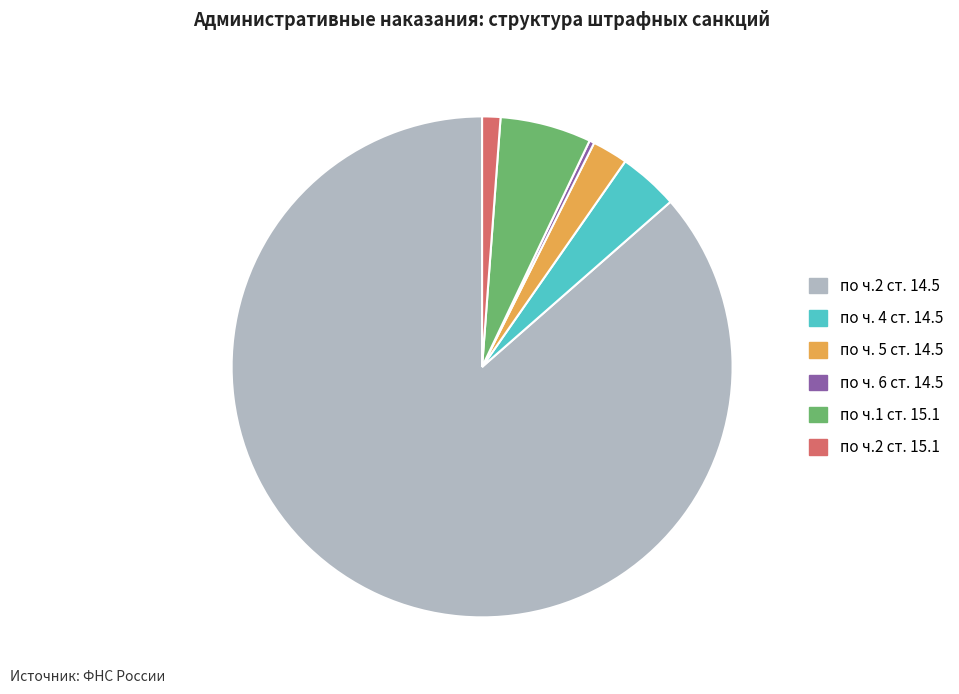

Count the number of slices in the pie.

6